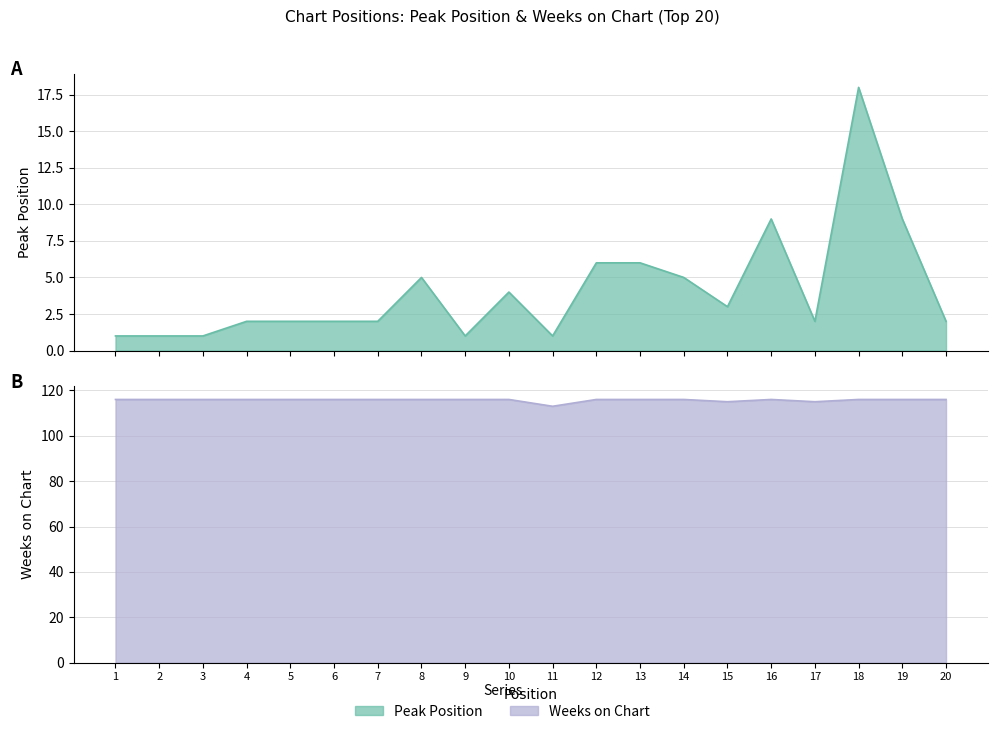

What is the difference between the maximum and second lowest values in the Peak Position series?

17